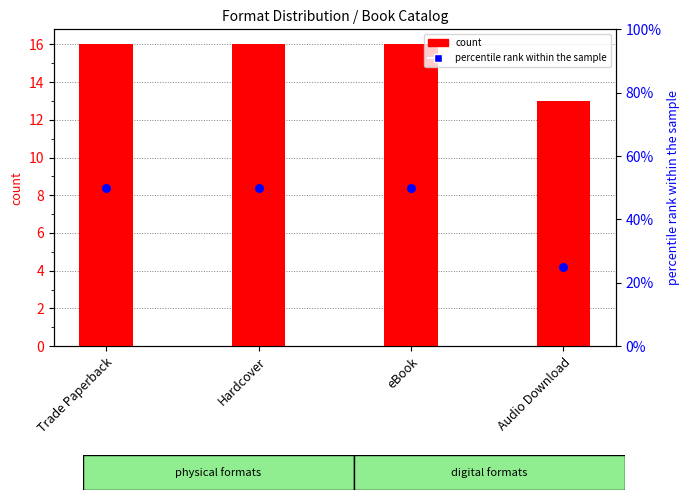

What is the total value across all series at eBook?

66